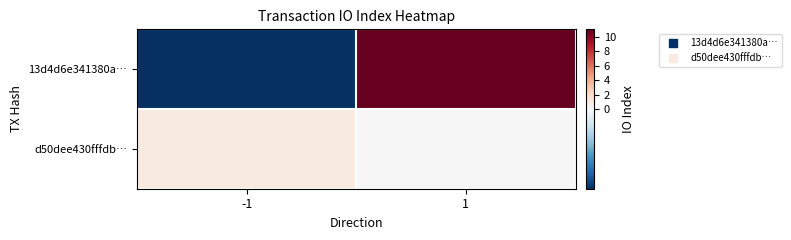

Reading left to right, extract all data points from this chart.

13d4d6e341380a…: -1=-1	1=11
d50dee430fffdb…: -1=1	1=0